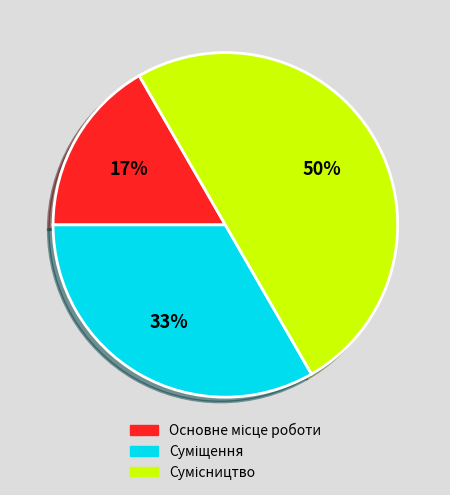

To the nearest percent, what is the difference between the largest and smallest slice percentages?

33%